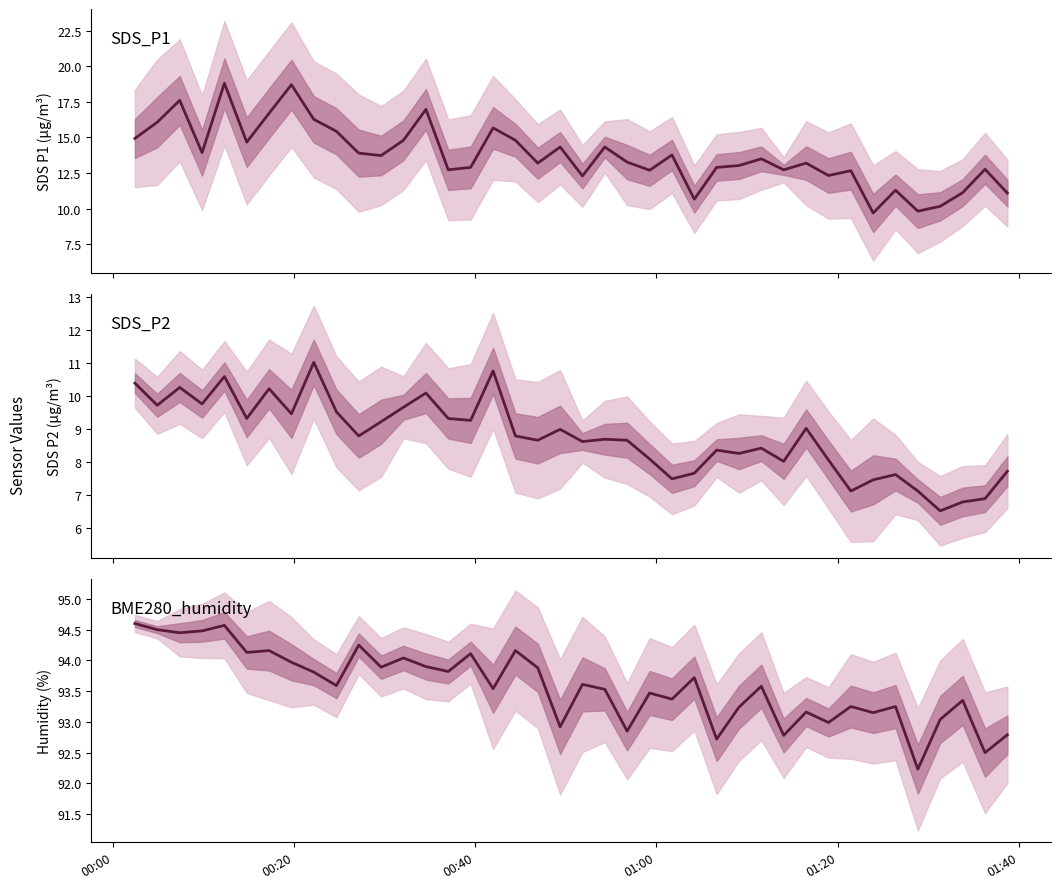

What is the average value of the SDS_P2 series?

8.8